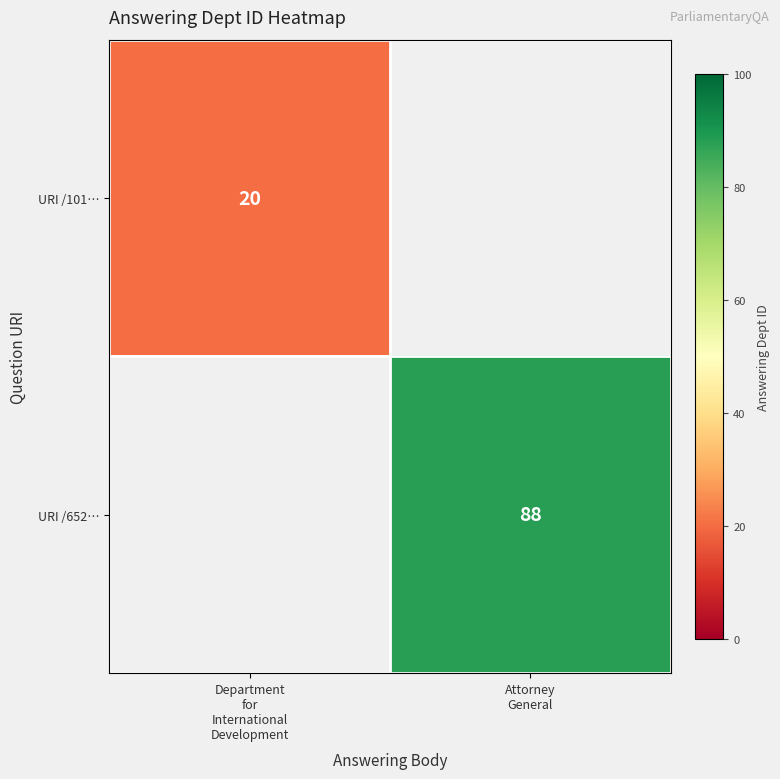

How many data points does each series have?

2